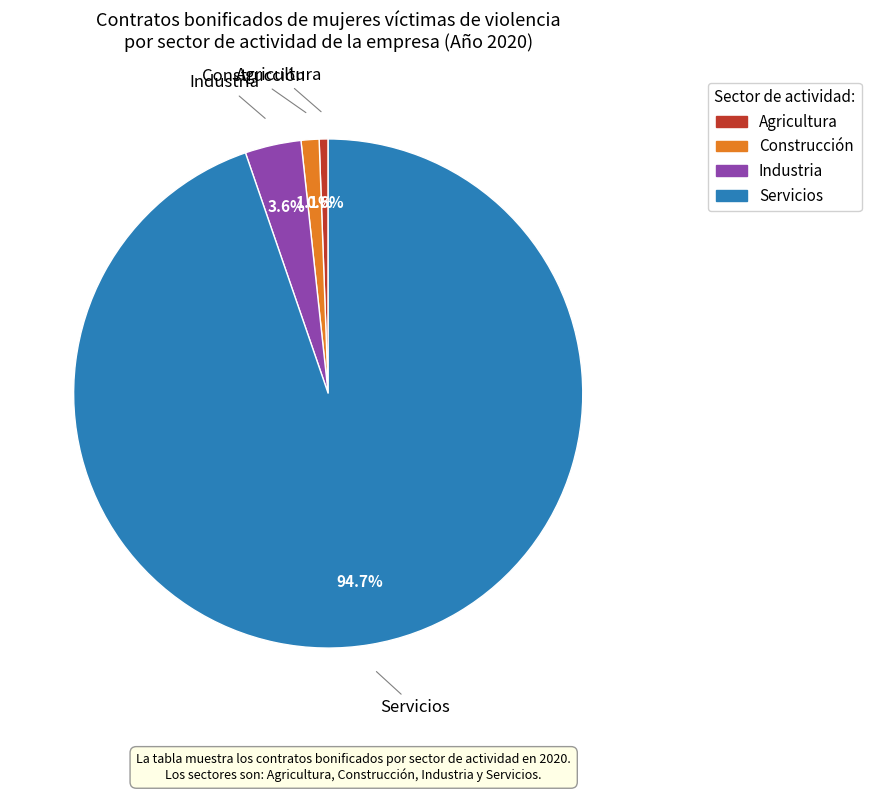

What is the ratio of the value at Servicios to the value at Agricultura?

166.2